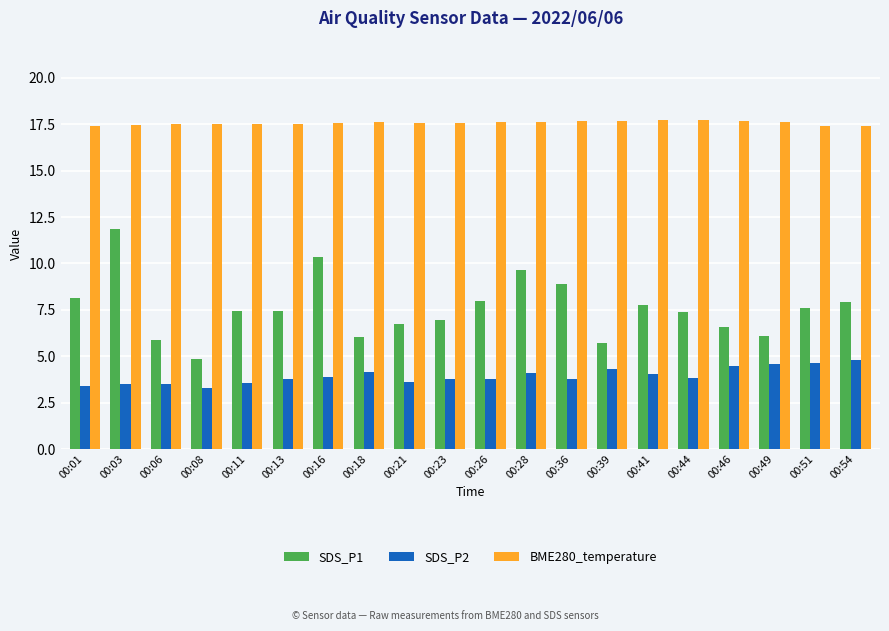

What is the difference between the maximum and minimum values in the BME280_temperature series?

0.3